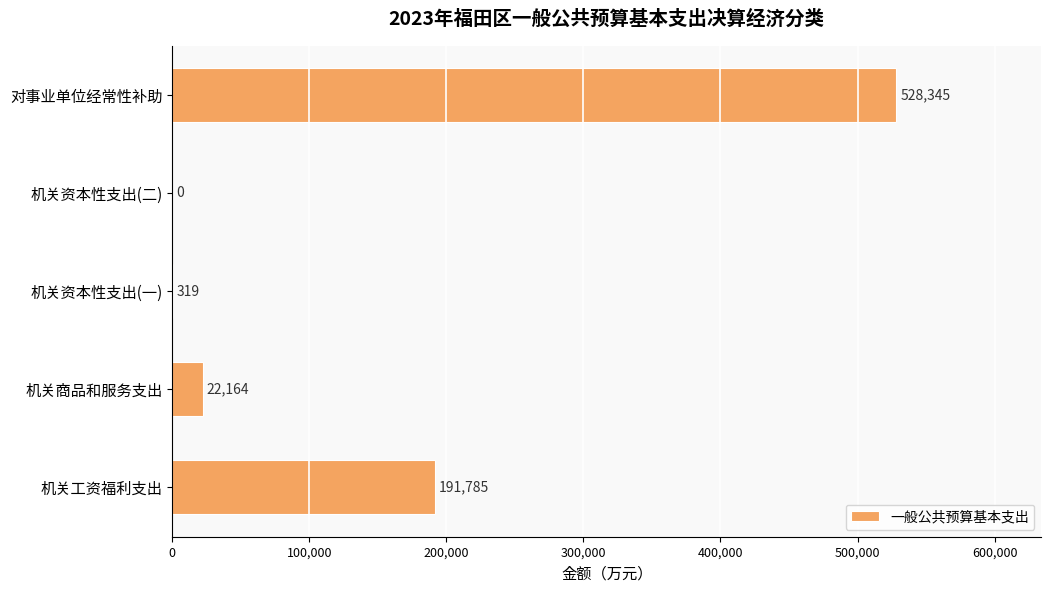

Where is the data nearest to the value 264172?

机关工资福利支出